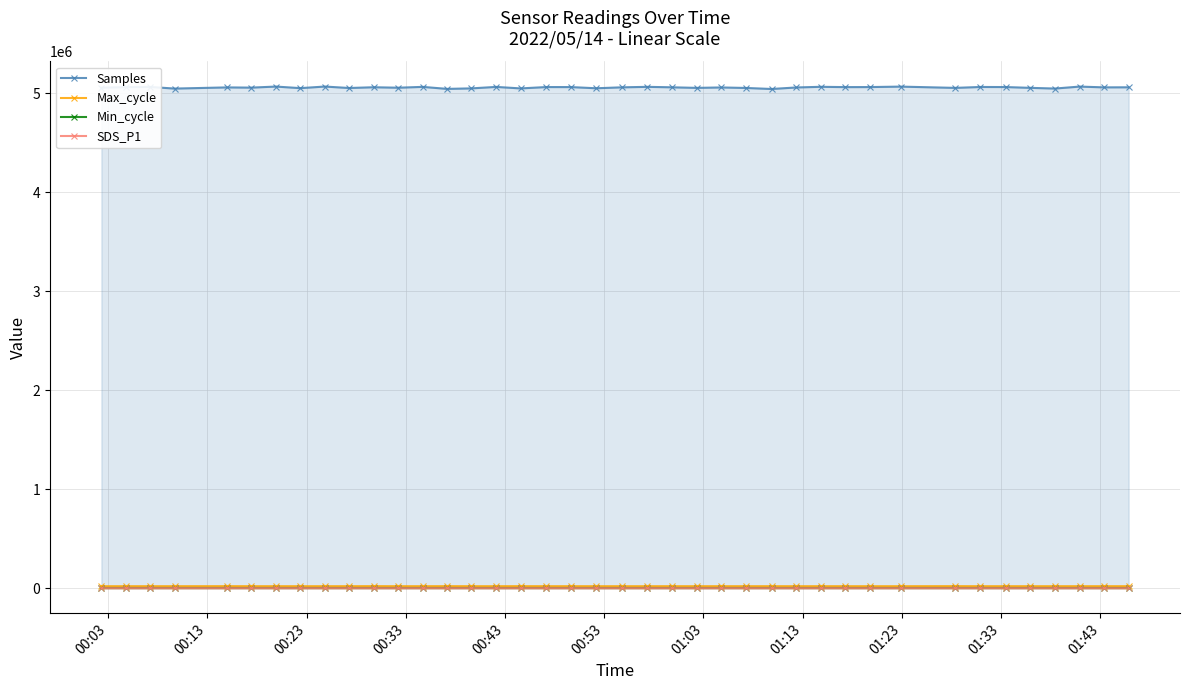

List the series in order of their peak value, lowest first.

SDS_P1, Min_cycle, Max_cycle, Samples